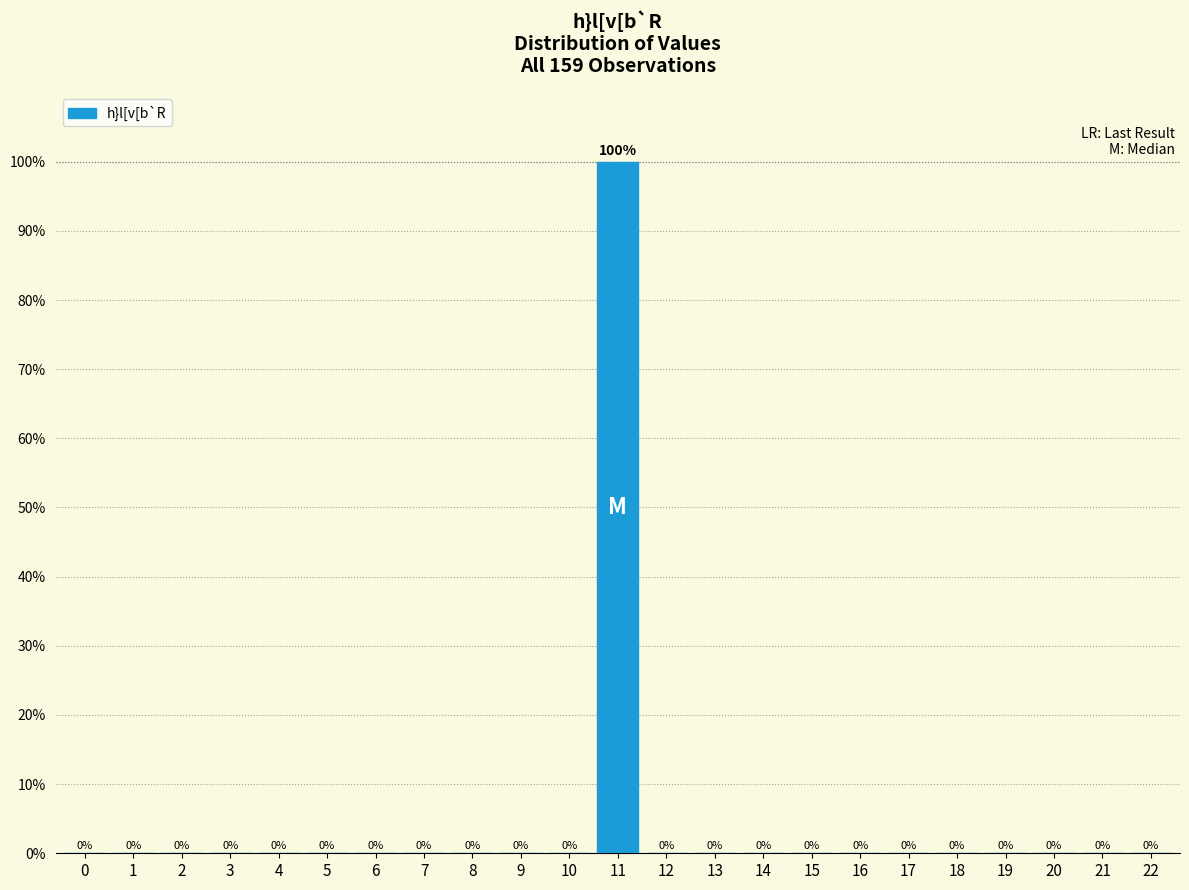

Reading left to right, transcribe all the data shown in this chart.

0=0	1=0	2=0	3=0	4=0	5=0	6=0	7=0	8=0	9=0	10=0	11=100	12=0	13=0	14=0	15=0	16=0	17=0	18=0	19=0	20=0	21=0	22=0